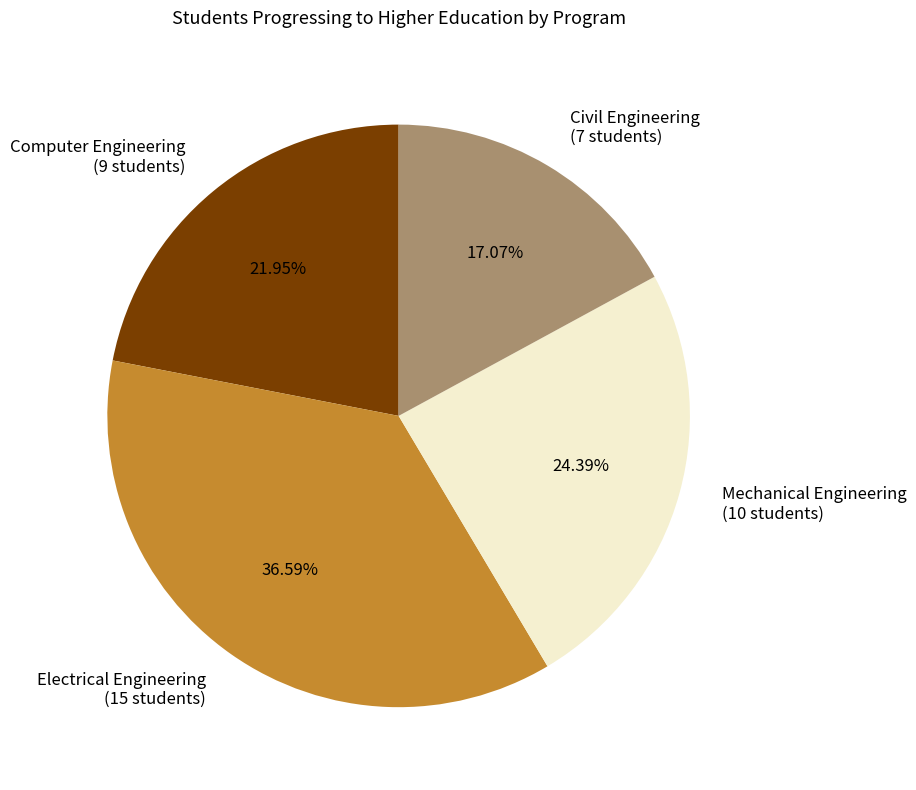

Combined, do Computer Engineering and Electrical Engineering account for over 50%?

Yes